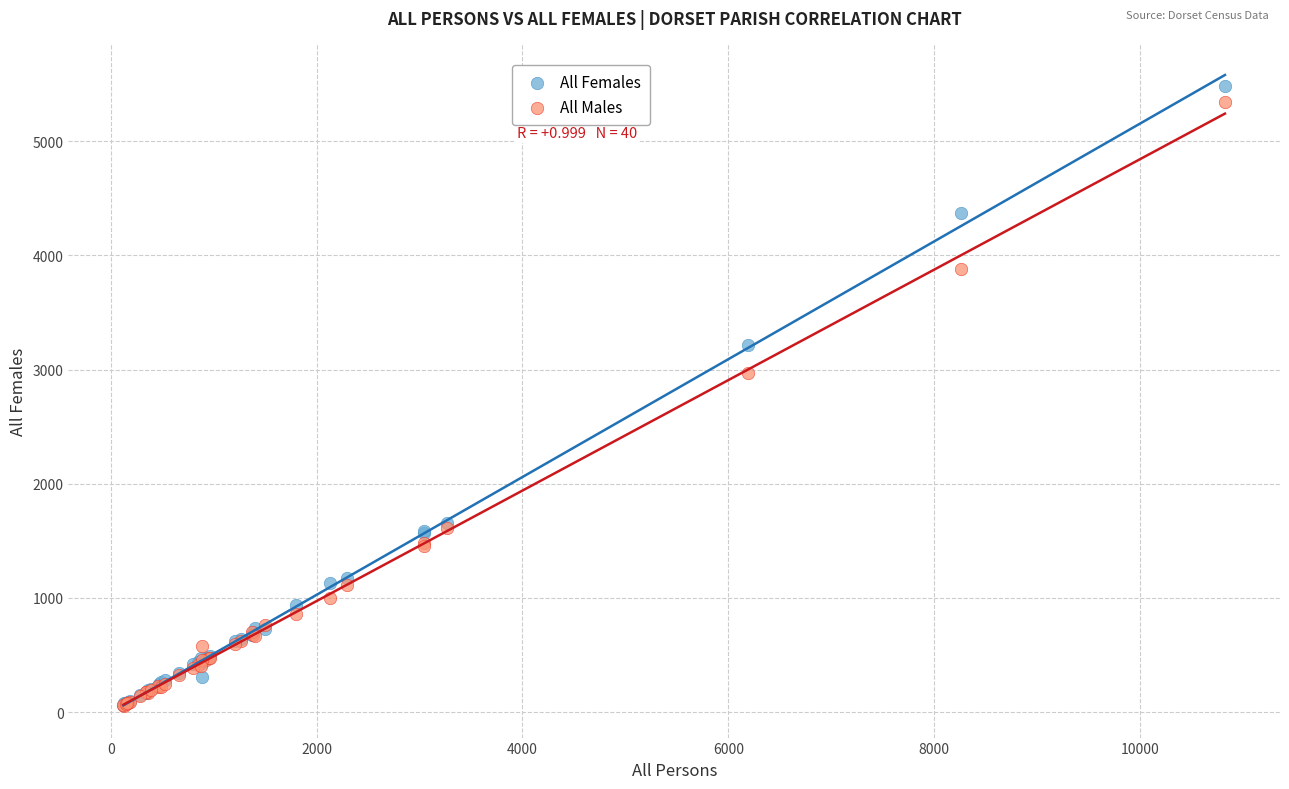

Which series has the largest Y range (max minus min)?

All Females